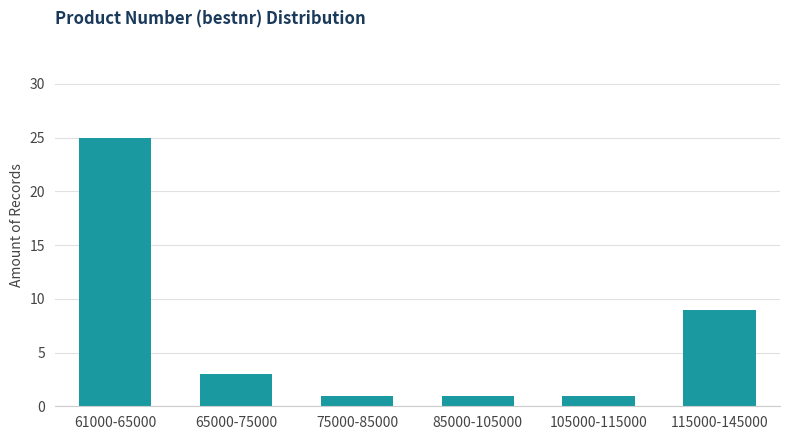

Reading left to right, what are all the values shown in this chart?

61000-65000=25	65000-75000=3	75000-85000=1	85000-105000=1	105000-115000=1	115000-145000=9